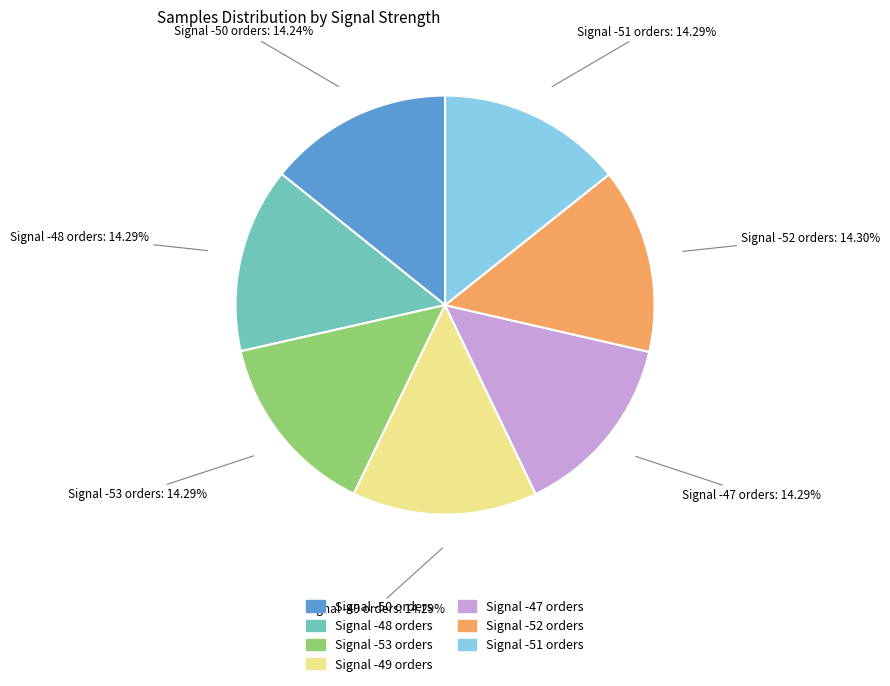

To the nearest percent, what portion does Signal -53 represent?

14%